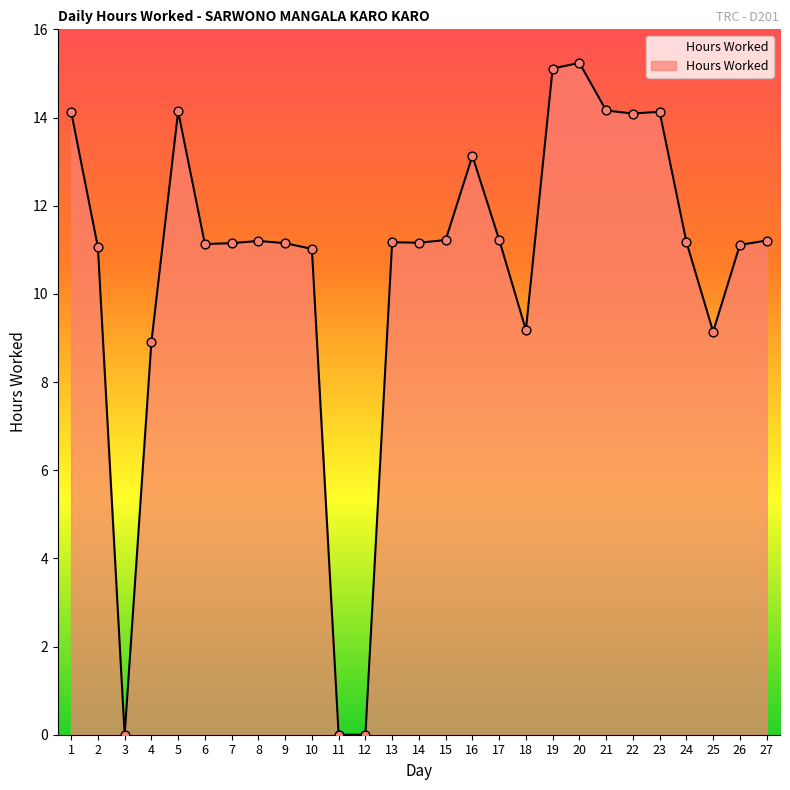

What is the ratio of the value at 18 to the value at 2?

0.8